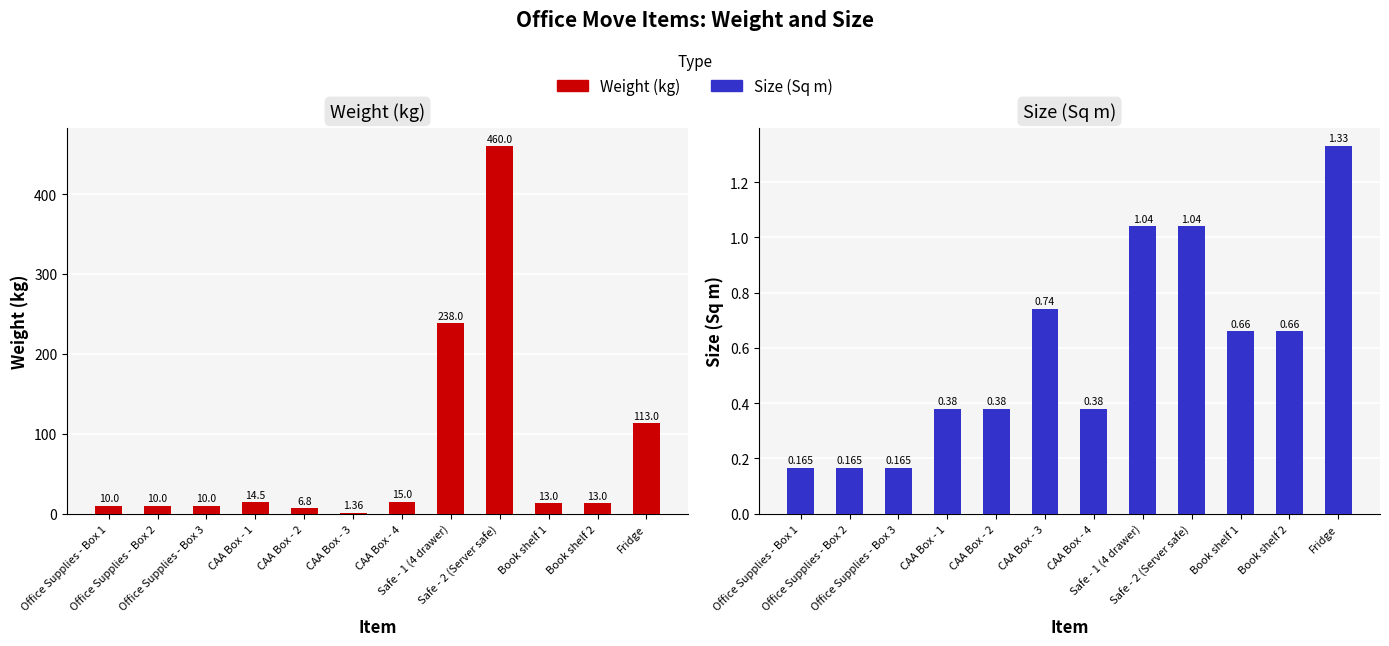

Rank the series by their maximum value, from lowest to highest.

Size (Sq m), Weight (kg)